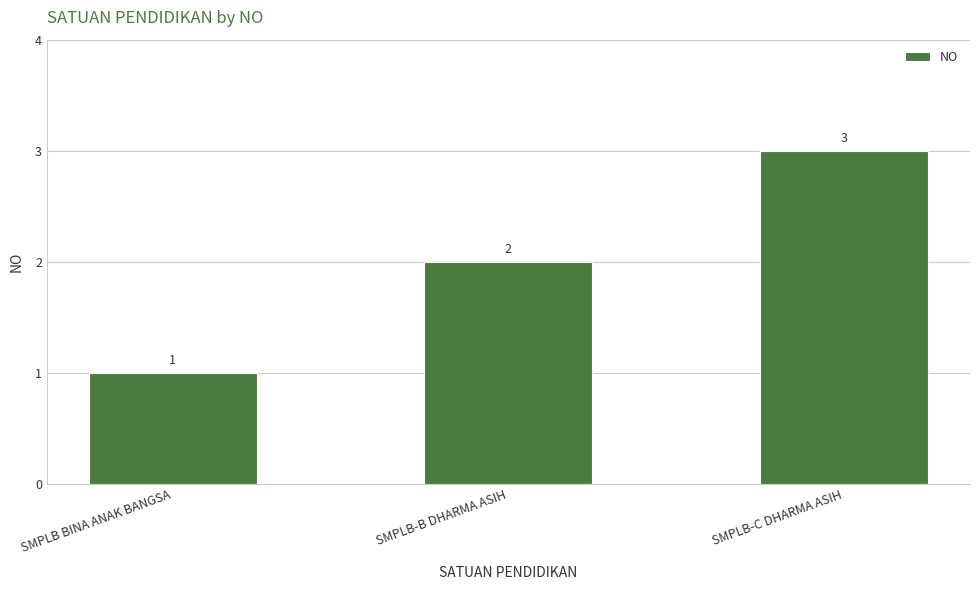

What is the maximum value shown in the chart?

3